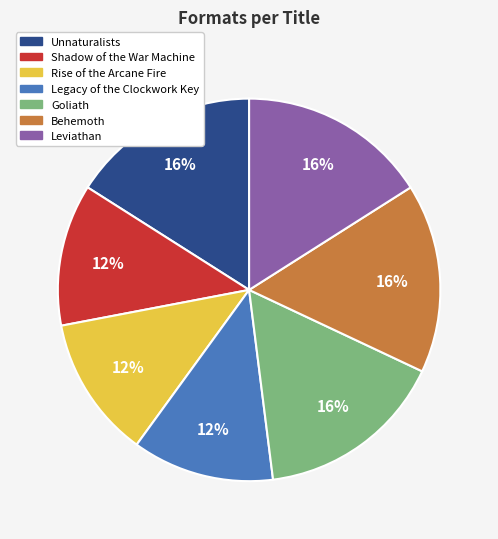

To the nearest percent, what is the combined percentage of Leviathan and Behemoth?

32%